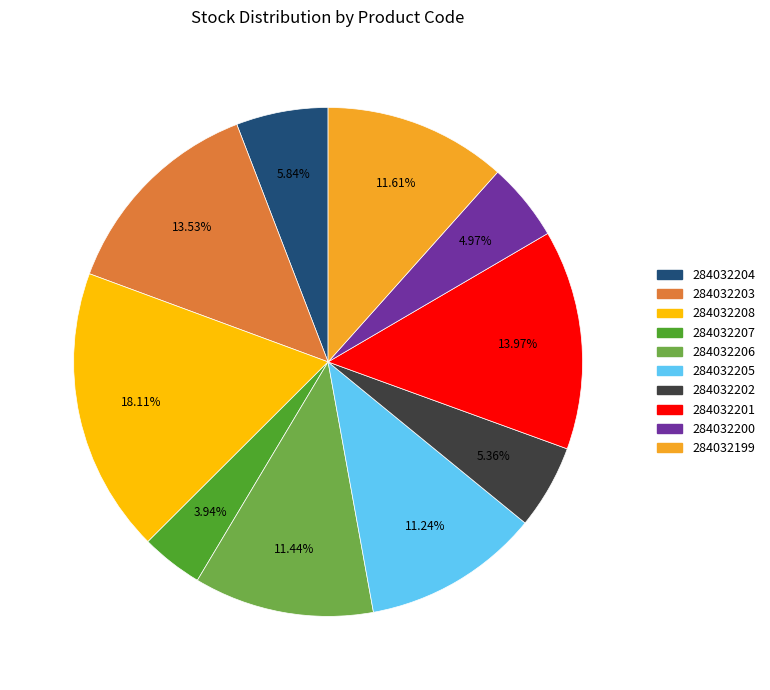

Count the number of slices in the pie.

10